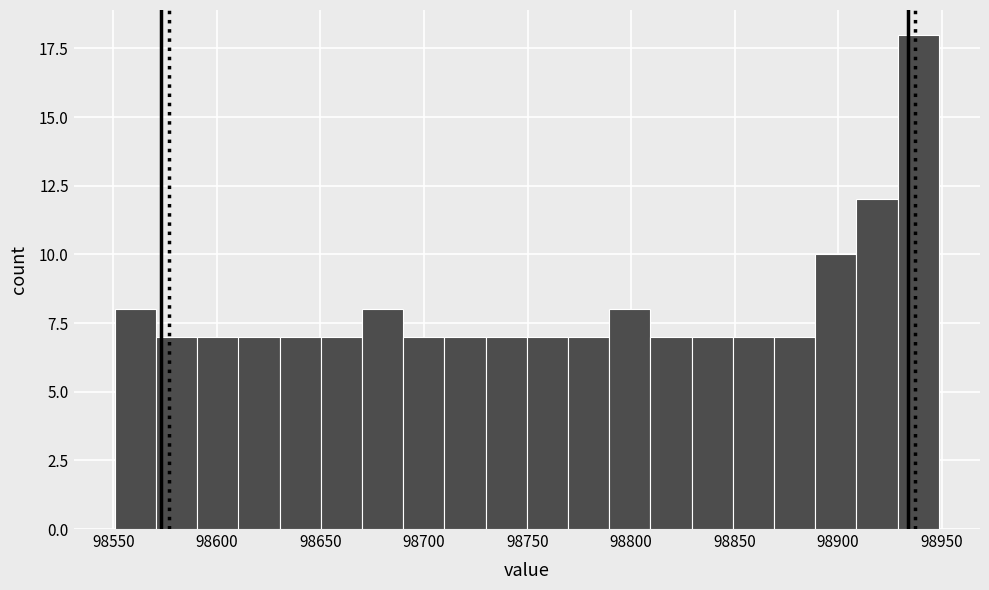

Around what value on the x-axis is the tallest bar? Give the approximate position of its centre, as read against the axis.

98940